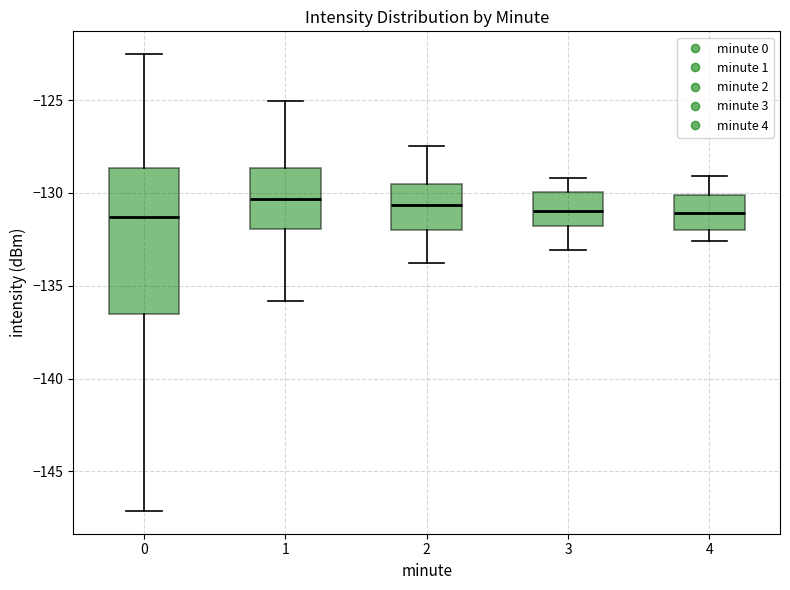

Reading left to right, read every box against the y-axis: the position of its median line, the range the box covers, and the ends of its whiskers. The values are not printed on the chart, so give them approximately, as read against the axis.

0: median -131.5, box -136.5 to -128.5, whiskers -147.0 to -122.5
1: median -130.5, box -132.0 to -128.5, whiskers -136.0 to -125.0
2: median -130.5, box -132.0 to -129.5, whiskers -134.0 to -127.5
3: median -131.0, box -132.0 to -130.0, whiskers -133.0 to -129.0
4: median -131.0, box -132.0 to -130.0, whiskers -132.5 to -129.0